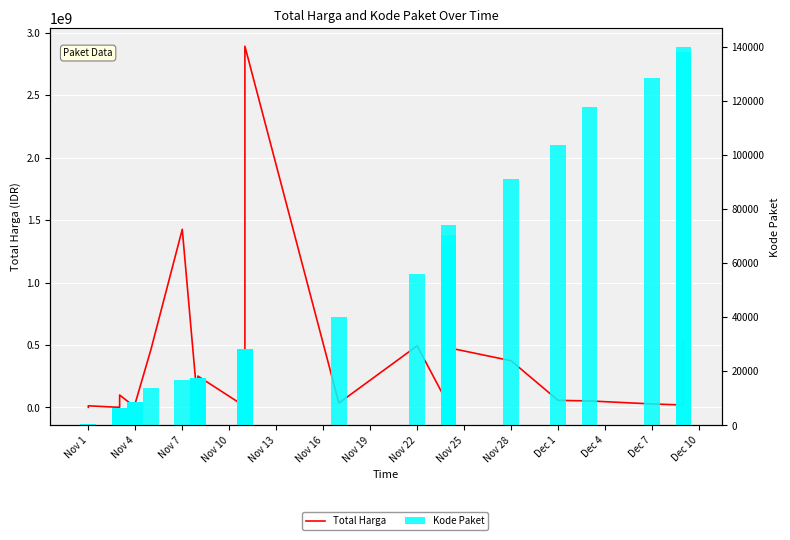

What is the minimum value for Kode Paket?

464